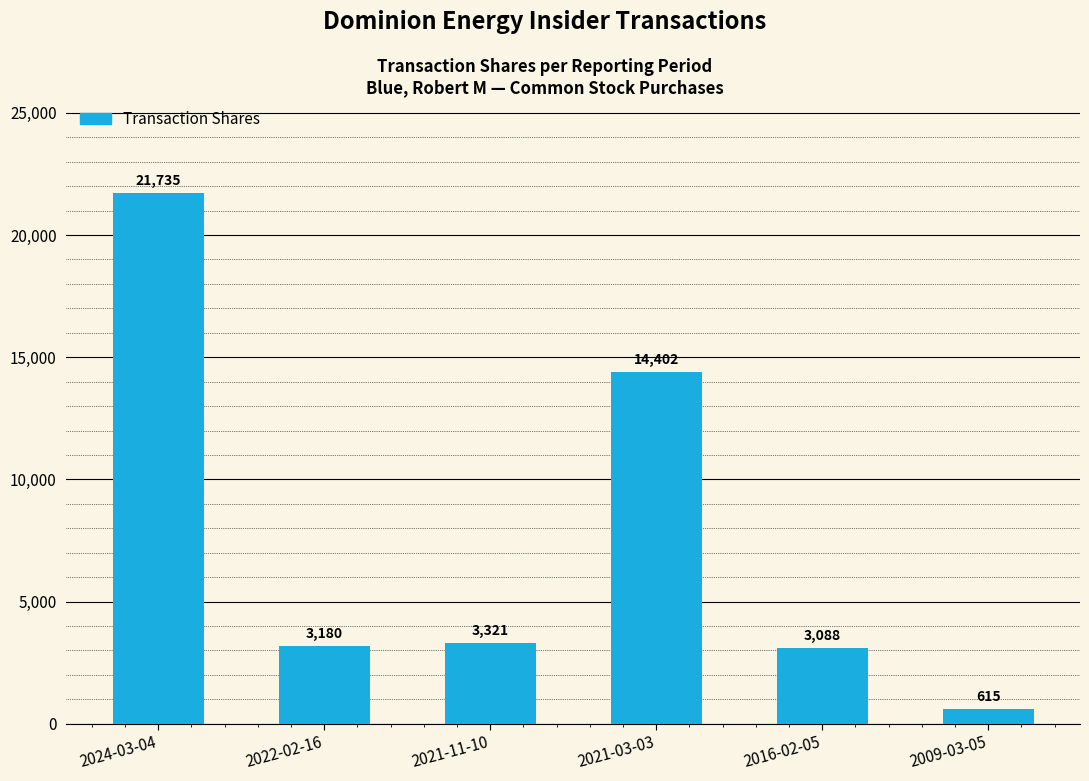

Reading left to right, what are all the values shown in this chart?

2024-03-04=21735	2022-02-16=3180	2021-11-10=3321	2021-03-03=14402	2016-02-05=3088	2009-03-05=615